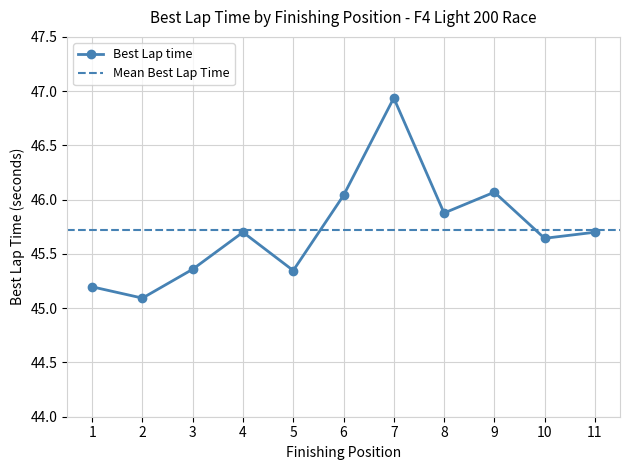

At which label does Best Lap time reach its peak?

7